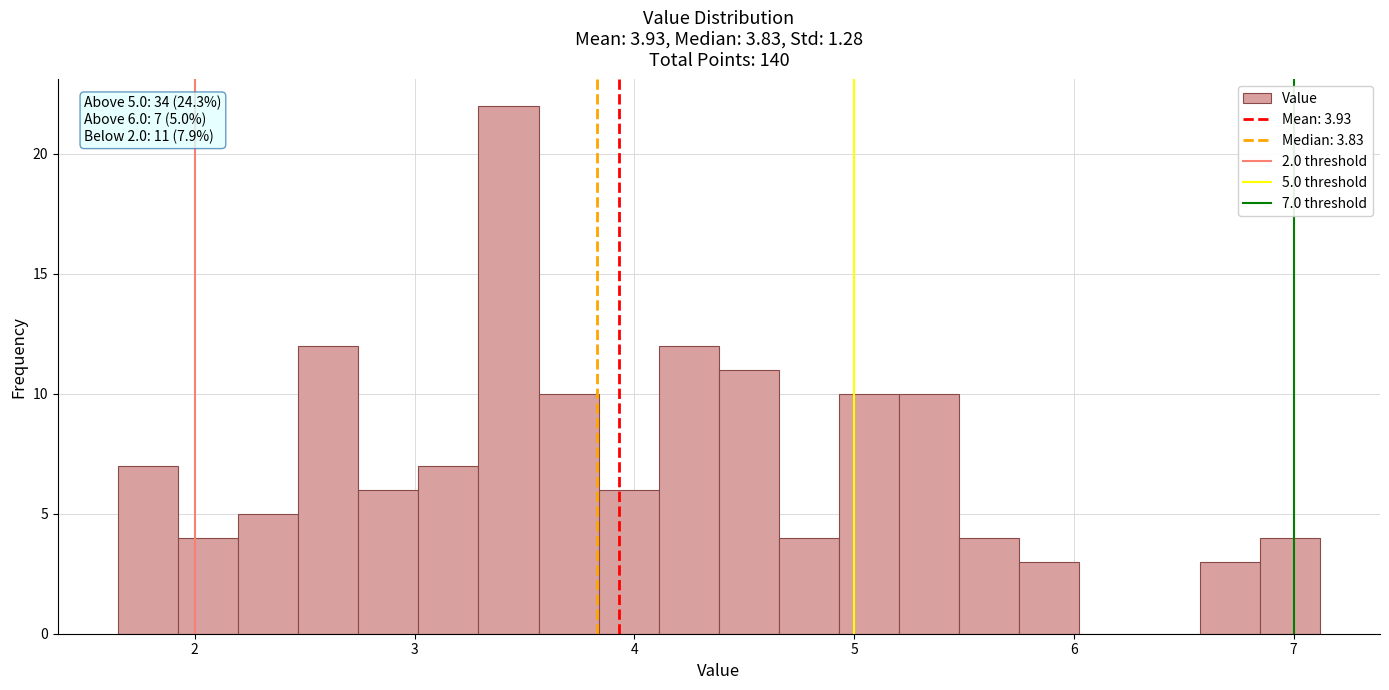

Read against the x-axis, roughly where is the centre of the tallest bar?

3.4